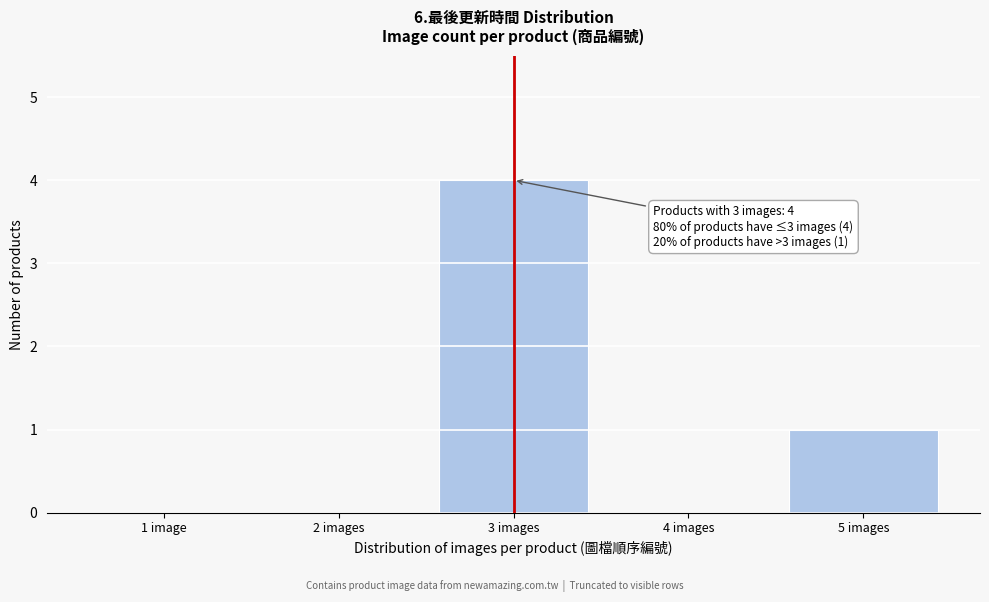

Reading left to right, transcribe all the data shown in this chart.

1 image=0	2 images=0	3 images=4	4 images=0	5 images=1